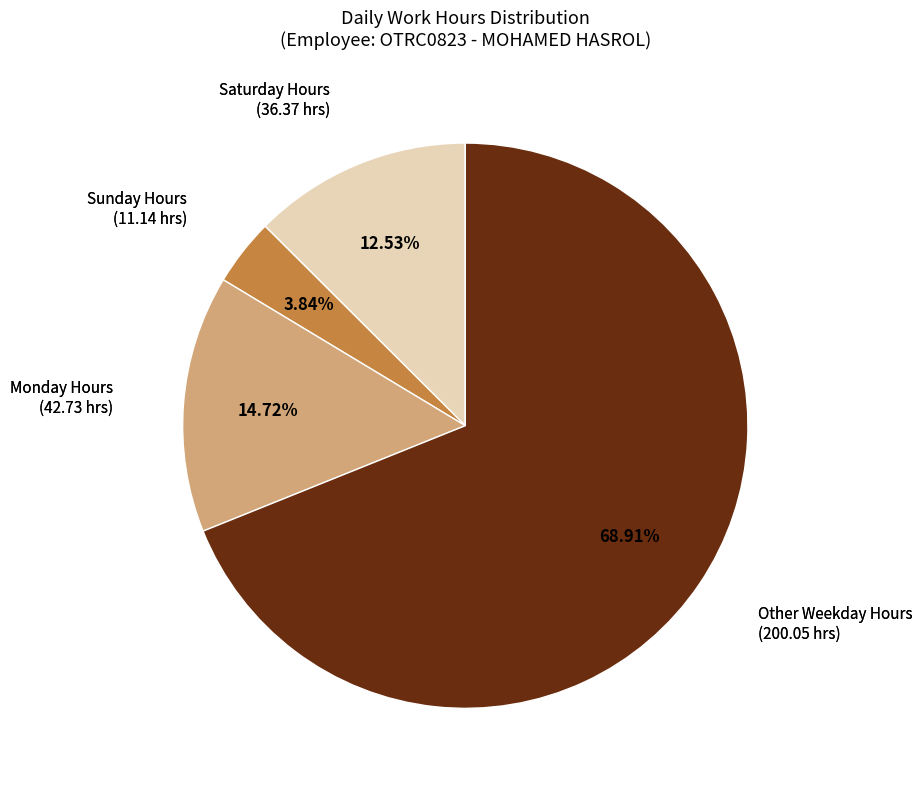

How many segments does this pie chart have?

4